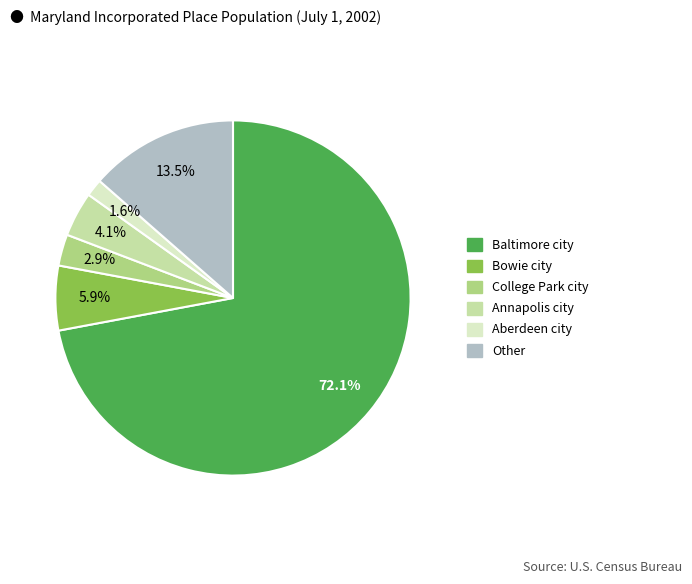

True or false: College Park city accounts for 3% of the total.

True